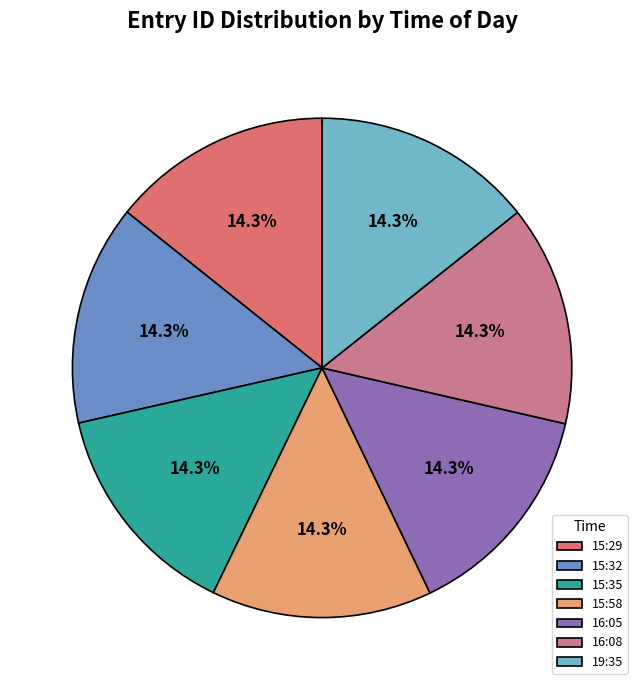

Count the number of slices in the pie.

7